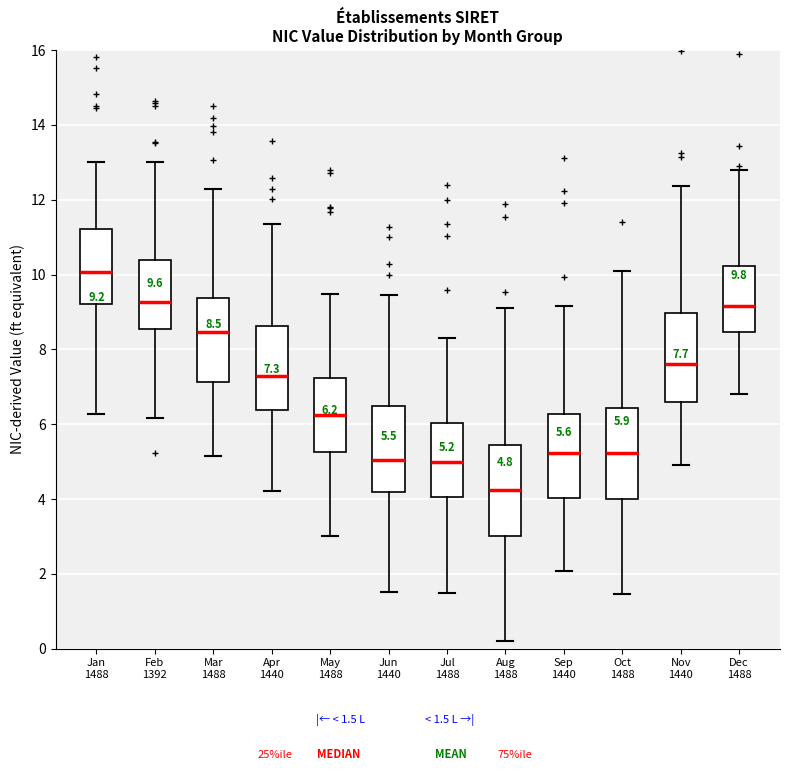

Which box's median line is the lowest?

Aug 1488